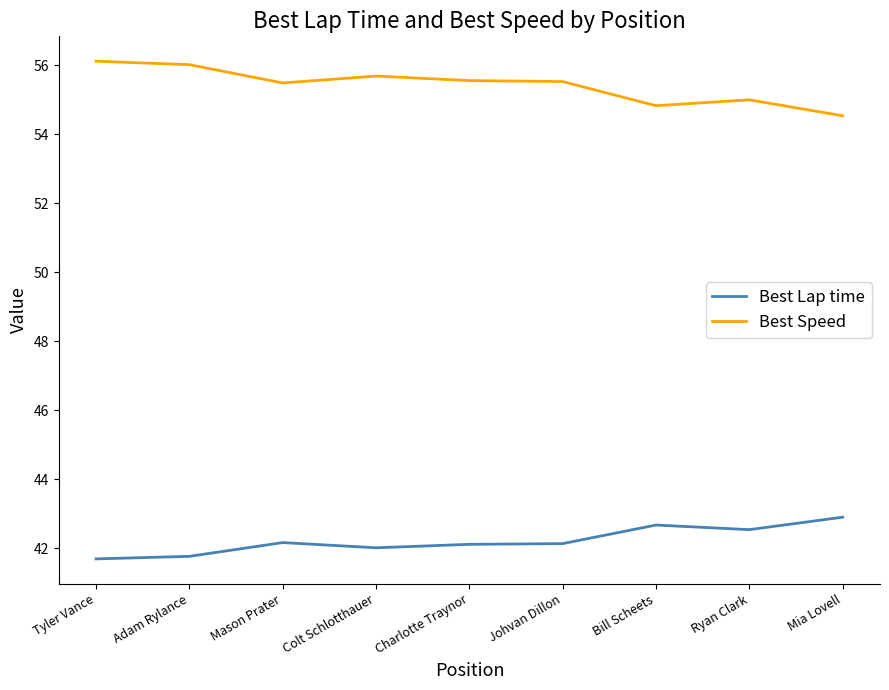

What is the difference between the highest and lowest values at Mason Prater?

13.3